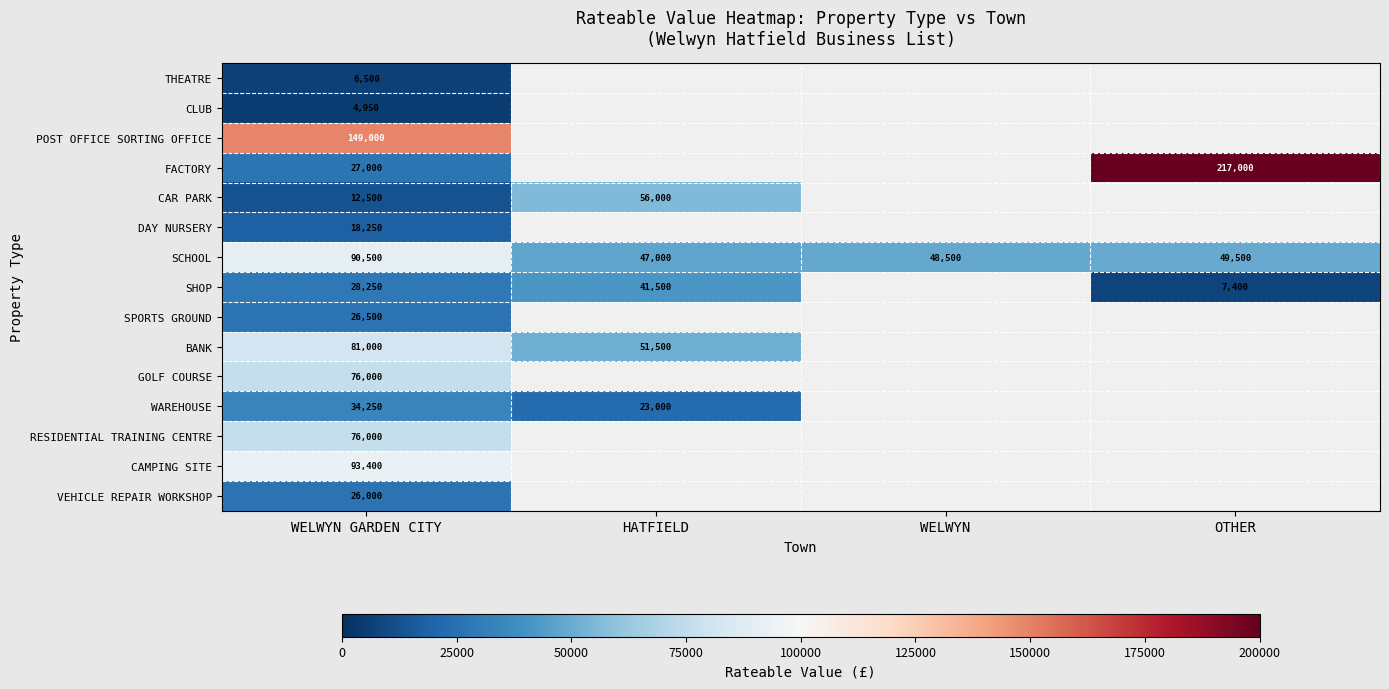

What is the spread (max minus min) of values at WELWYN GARDEN CITY?

144050